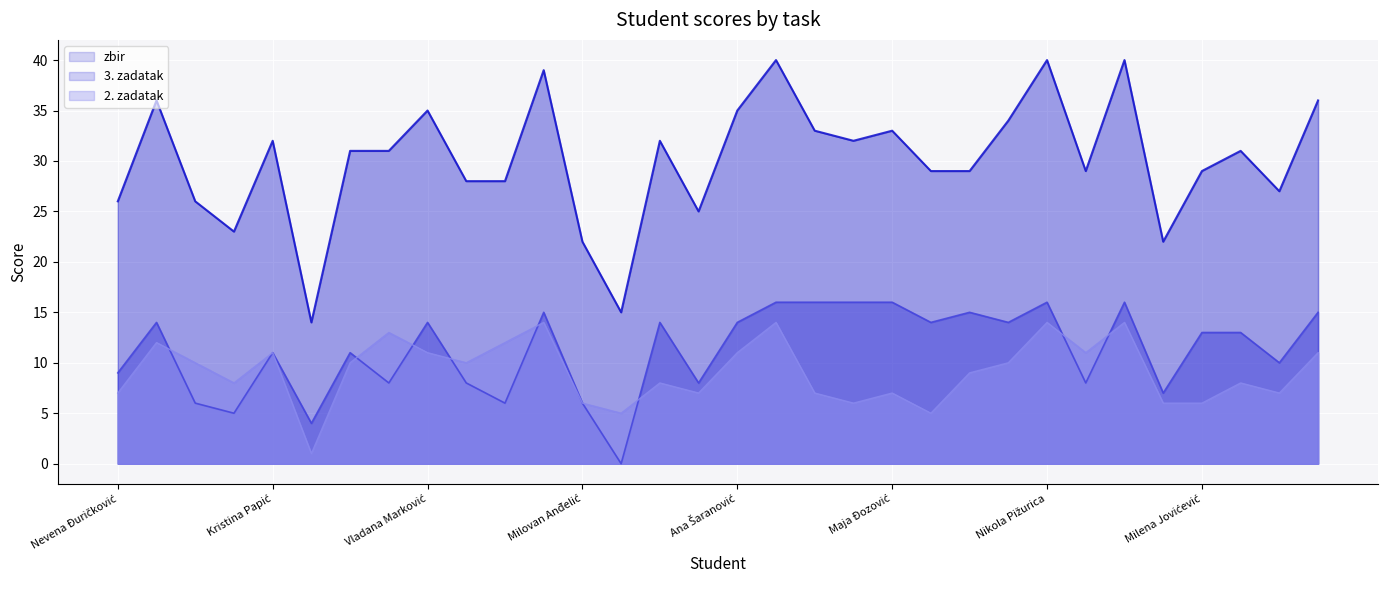

Reading left to right, list all the values displayed in this chart.

zbir: Nevena Đuričković=26	Maša Delić=36	Mileva Tomašević=26	Ana Pješivac=23	Kristina Papić=32	Ivana Knežević=14	Marijana Potpara=31	Danilo Radović=31	Vladana Marković=35	Miljan Laketić=28	Sara Jovović=28	Jovana Drašković=39	Milovan Anđelić=22	Marija Marković=15	Anđela Simonović=32	Gordana Čampar=25	Ana Šaranović=35	Kristina Šćekić=40	Ivana Konatar=33	Nikola Milović=32	Maja Đozović=33	Anđela Zvizdić=29	Igor Franović=29	Milica Dajković=34	Nikola Pižurica=40	Vaso Peličić=29	Iva Knežević=40	Maja Kalezić=22	Milena Jovićević=29	Marko Garović=31	Jovan Perunović=27	Marko Đukanović=36
3. zadatak: Nevena Đuričković=9	Maša Delić=14	Mileva Tomašević=6	Ana Pješivac=5	Kristina Papić=11	Ivana Knežević=4	Marijana Potpara=11	Danilo Radović=8	Vladana Marković=14	Miljan Laketić=8	Sara Jovović=6	Jovana Drašković=15	Milovan Anđelić=6	Marija Marković=0	Anđela Simonović=14	Gordana Čampar=8	Ana Šaranović=14	Kristina Šćekić=16	Ivana Konatar=16	Nikola Milović=16	Maja Đozović=16	Anđela Zvizdić=14	Igor Franović=15	Milica Dajković=14	Nikola Pižurica=16	Vaso Peličić=8	Iva Knežević=16	Maja Kalezić=7	Milena Jovićević=13	Marko Garović=13	Jovan Perunović=10	Marko Đukanović=15
2. zadatak: Nevena Đuričković=7	Maša Delić=12	Mileva Tomašević=10	Ana Pješivac=8	Kristina Papić=11	Ivana Knežević=1	Marijana Potpara=10	Danilo Radović=13	Vladana Marković=11	Miljan Laketić=10	Sara Jovović=12	Jovana Drašković=14	Milovan Anđelić=6	Marija Marković=5	Anđela Simonović=8	Gordana Čampar=7	Ana Šaranović=11	Kristina Šćekić=14	Ivana Konatar=7	Nikola Milović=6	Maja Đozović=7	Anđela Zvizdić=5	Igor Franović=9	Milica Dajković=10	Nikola Pižurica=14	Vaso Peličić=11	Iva Knežević=14	Maja Kalezić=6	Milena Jovićević=6	Marko Garović=8	Jovan Perunović=7	Marko Đukanović=11